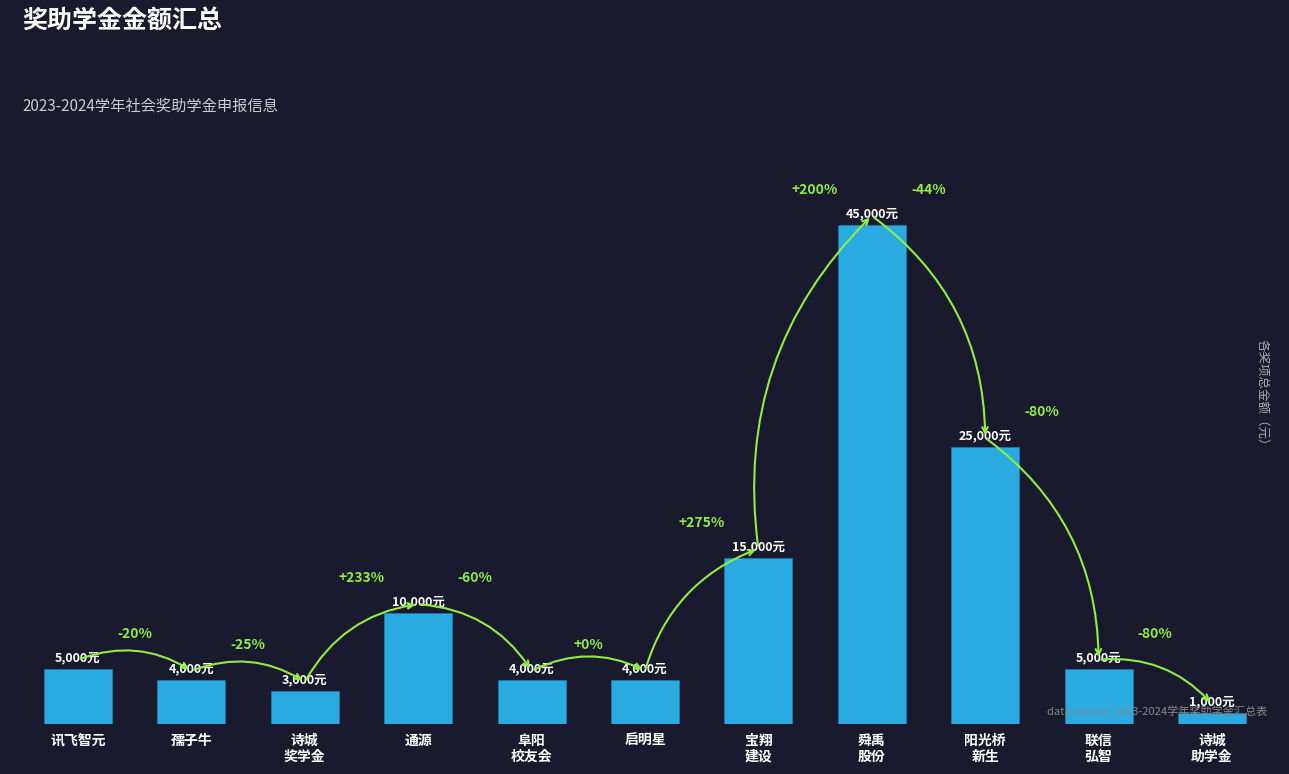

Does the chart contain stacked bars?

No